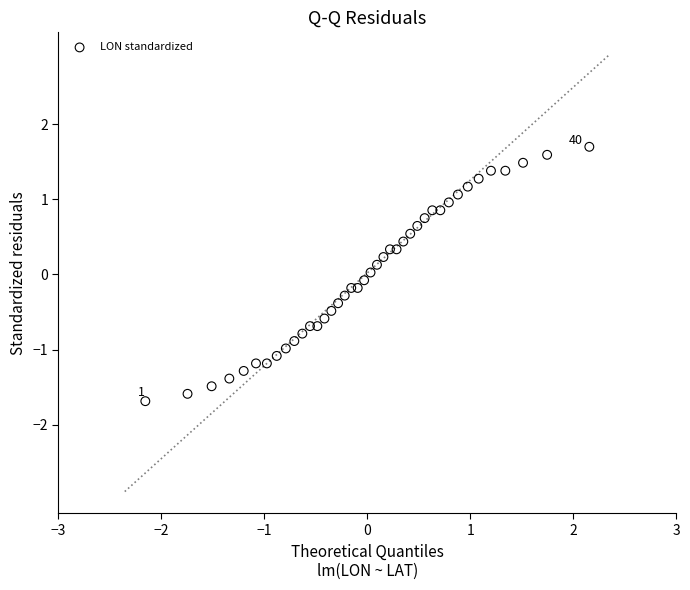

What is the range of X values (max minus min)?

4.3